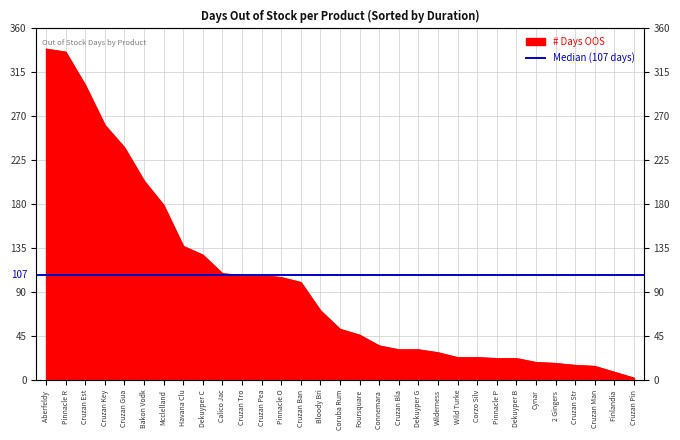

What is the label of the 20th point from the right?

Cruzan Pea